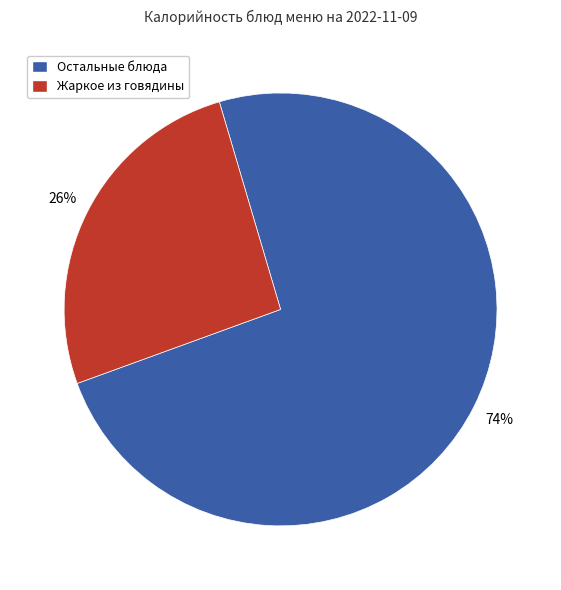

To the nearest percent, what is the difference between the largest and smallest slice percentages?

48%